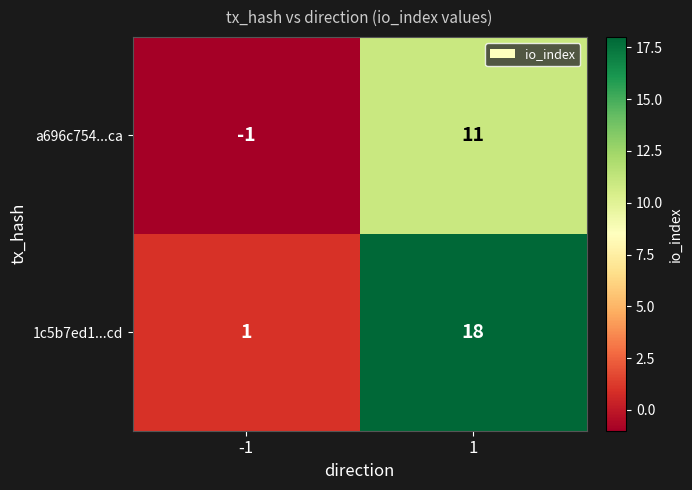

Between -1 and 1, which series saw the biggest shift?

1c5b7ed1...cd